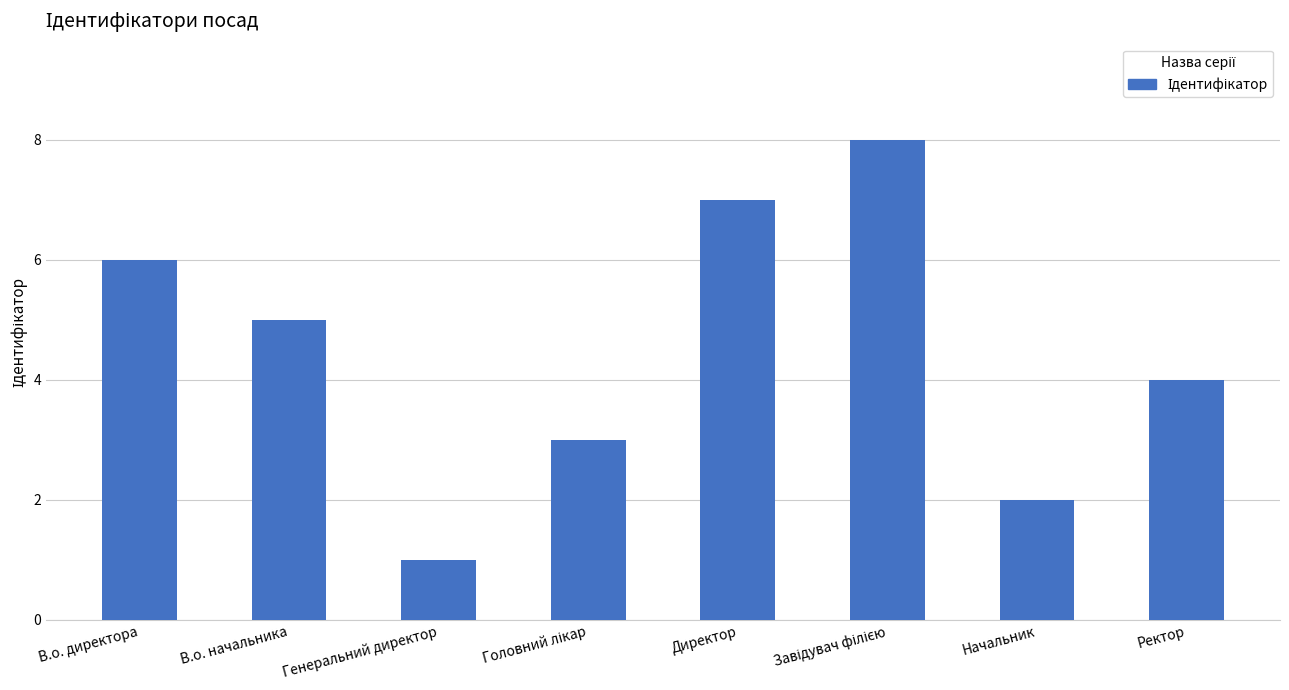

Reading left to right, what are all the values shown in this chart?

6	5	1	3	7	8	2	4